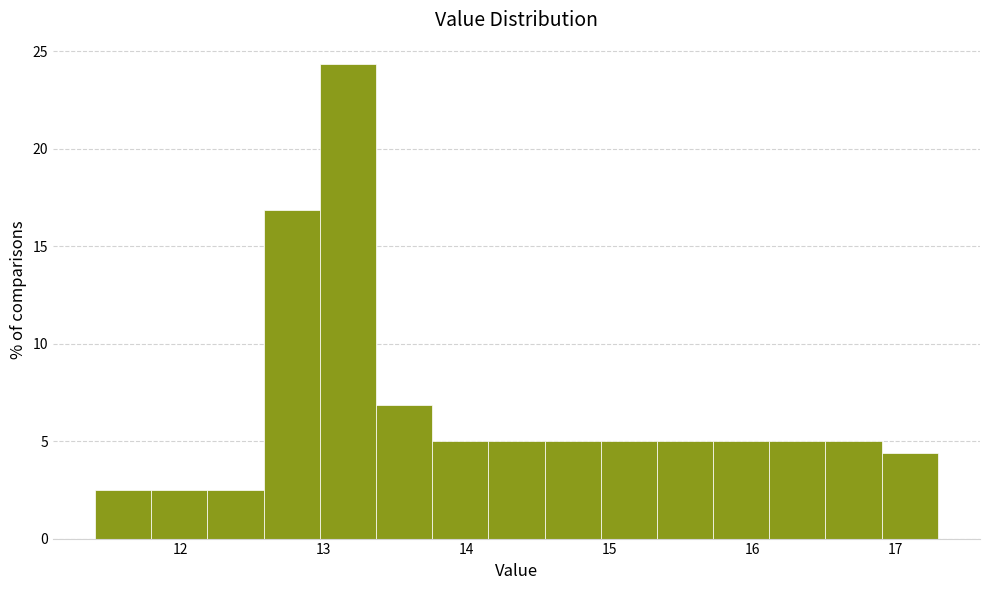

Read against the x-axis, roughly where is the centre of the tallest bar?

13.2